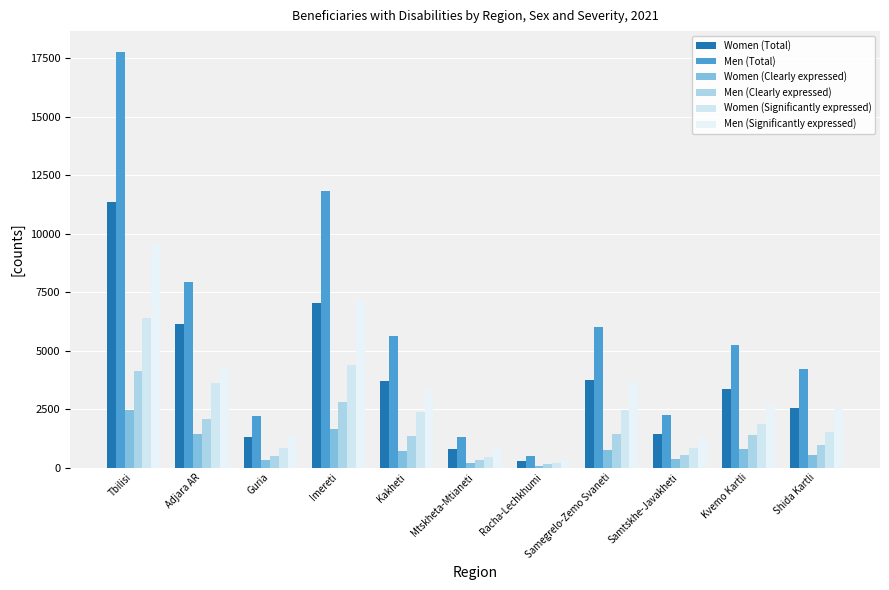

Which series has the largest total across all categories?

Men (Total)